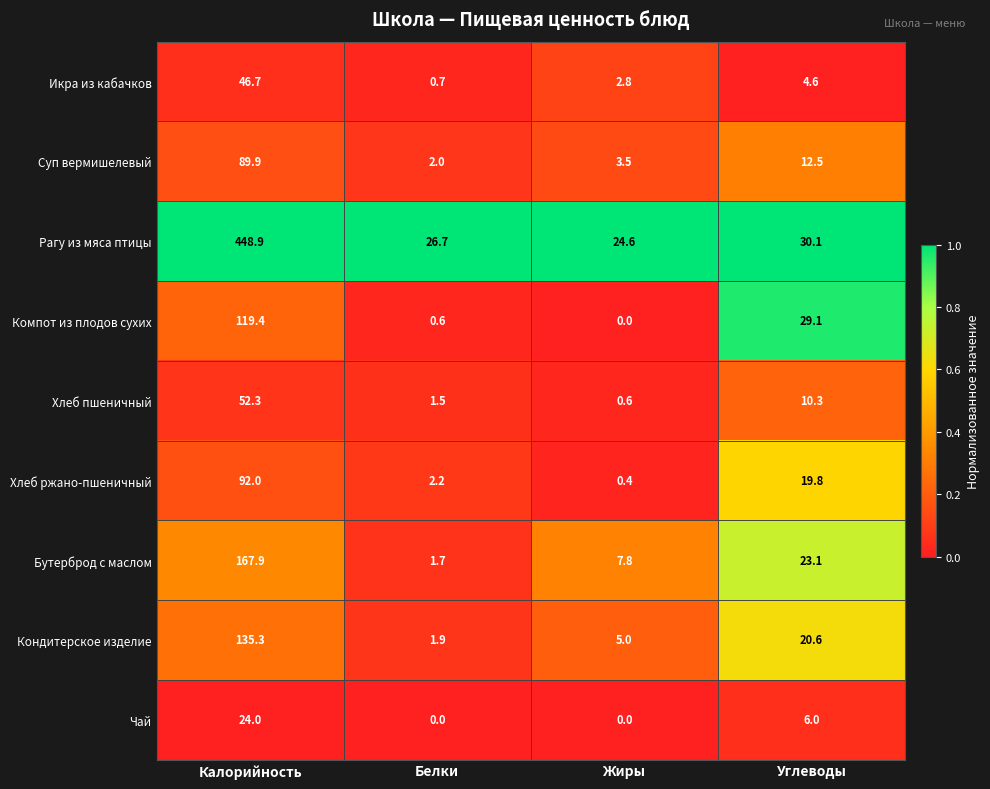

At which category does the chart reach its peak across all series?

Калорийность